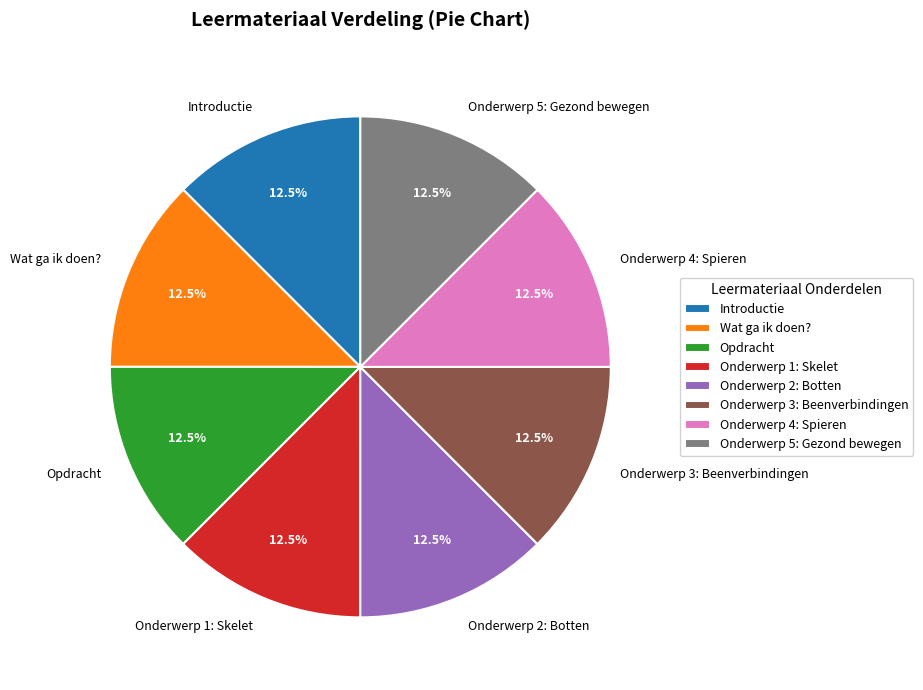

Does any single category account for the majority?

No